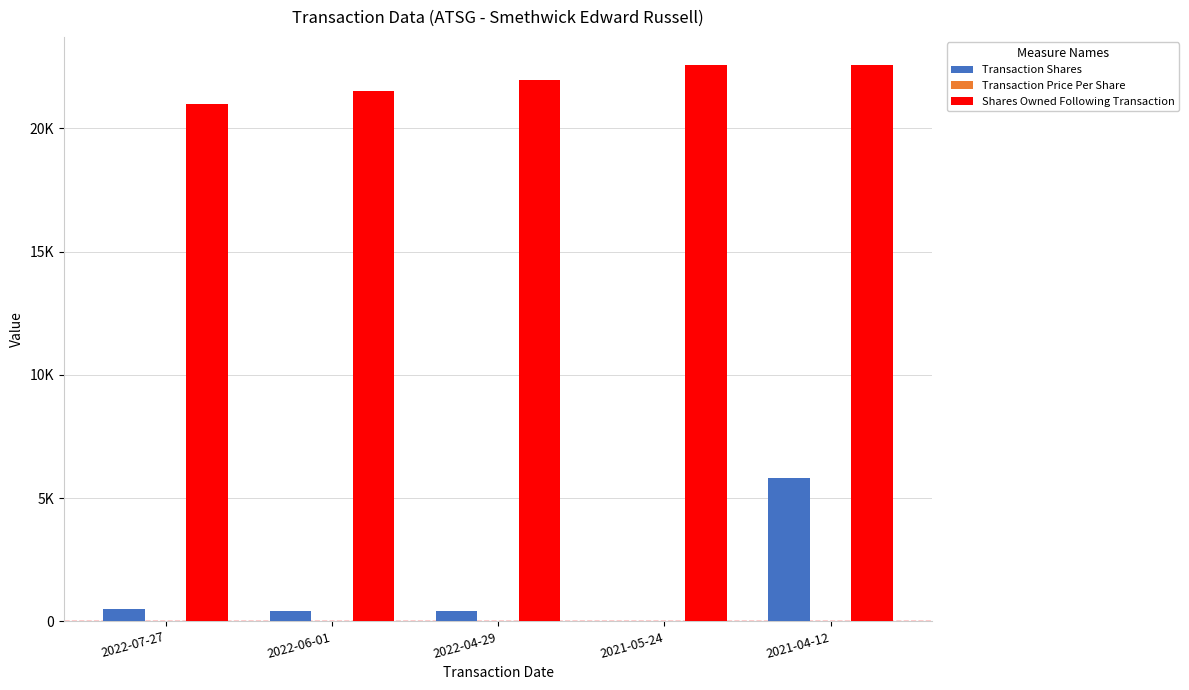

Rank the series by their maximum value, from lowest to highest.

Transaction Price Per Share, Transaction Shares, Shares Owned Following Transaction